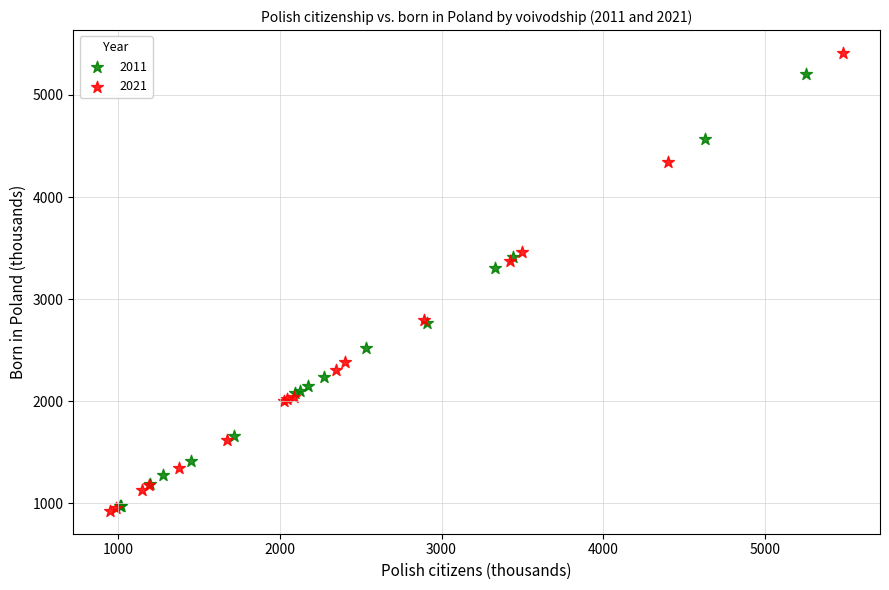

Which series has the widest spread of Y values?

2021